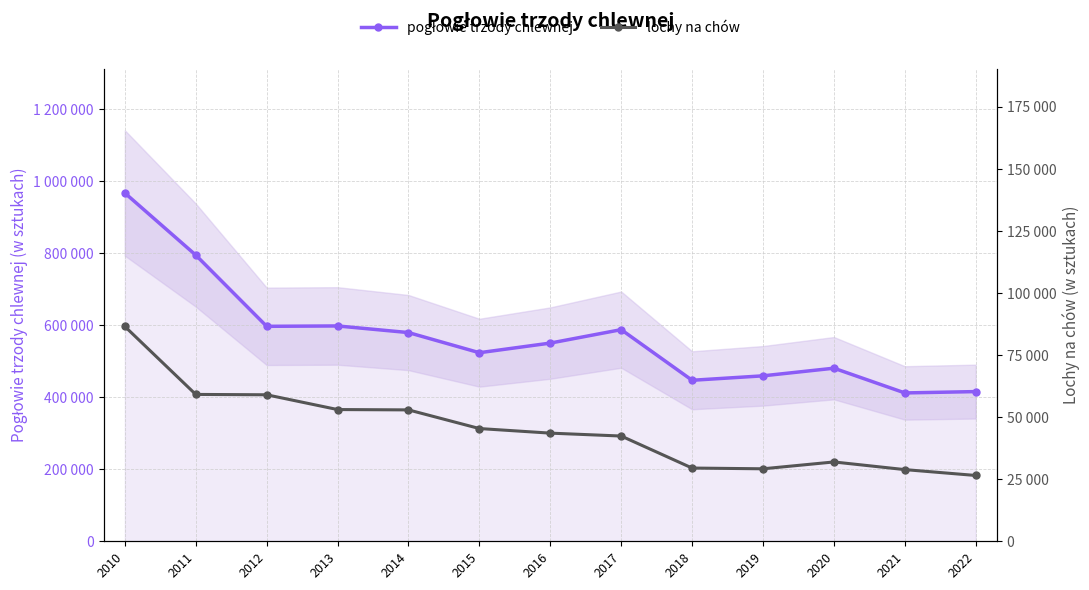

Is it true that lochy na chów equals 20463 at 2018?

False